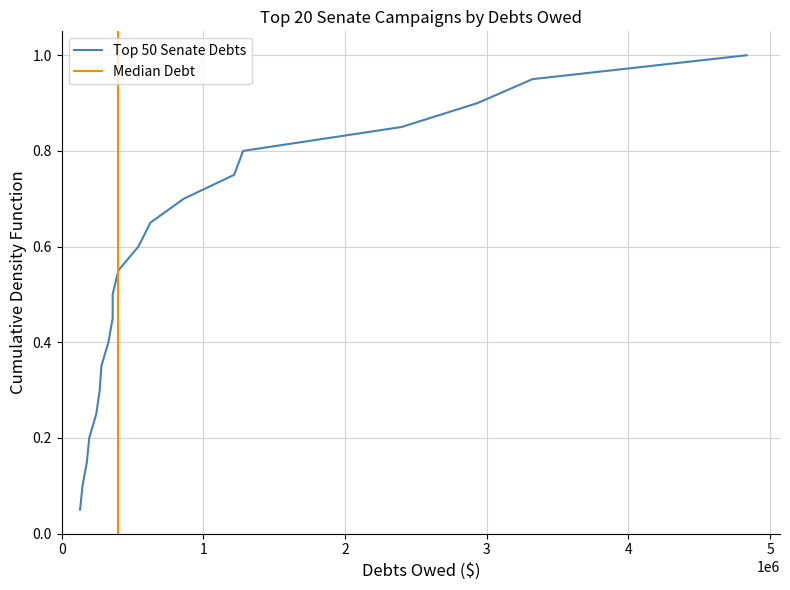

True or false: there are more than 2 points higher than both neighbors.

False